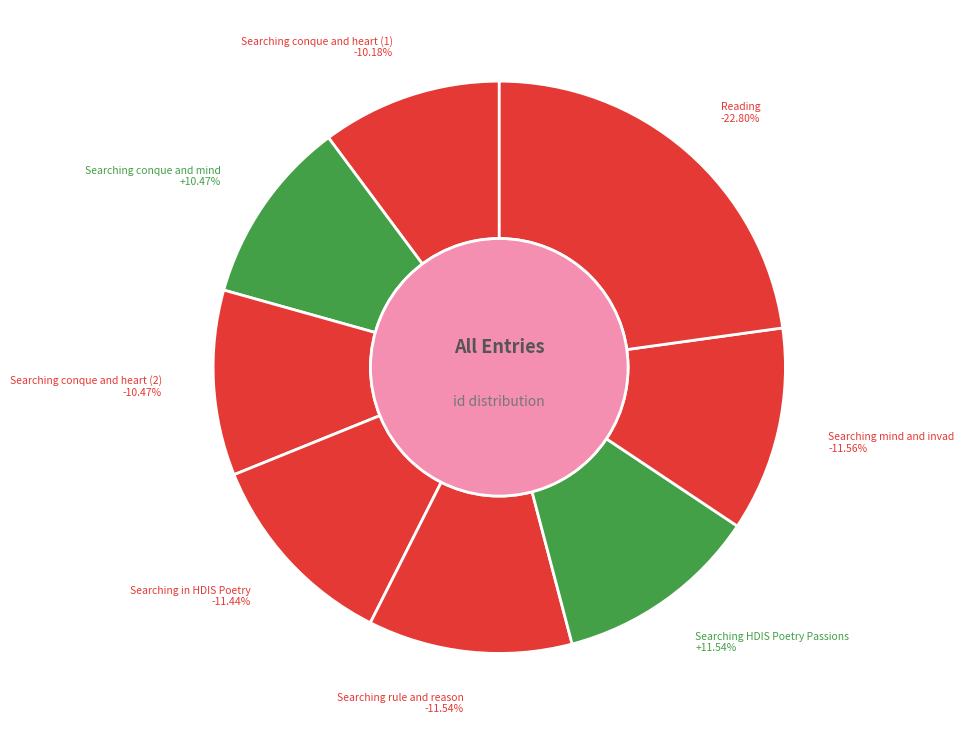

Does Searching in HDIS Poetry account for over 50% of the chart?

No